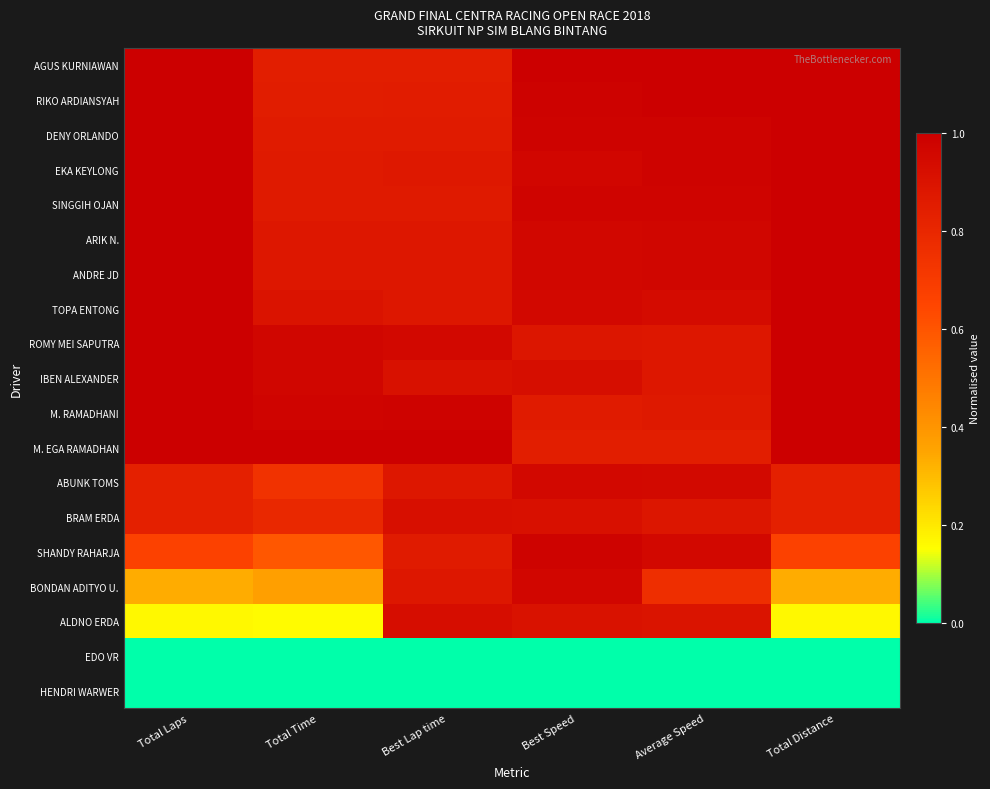

Which series has the widest spread of values?

ALDNO ERDA